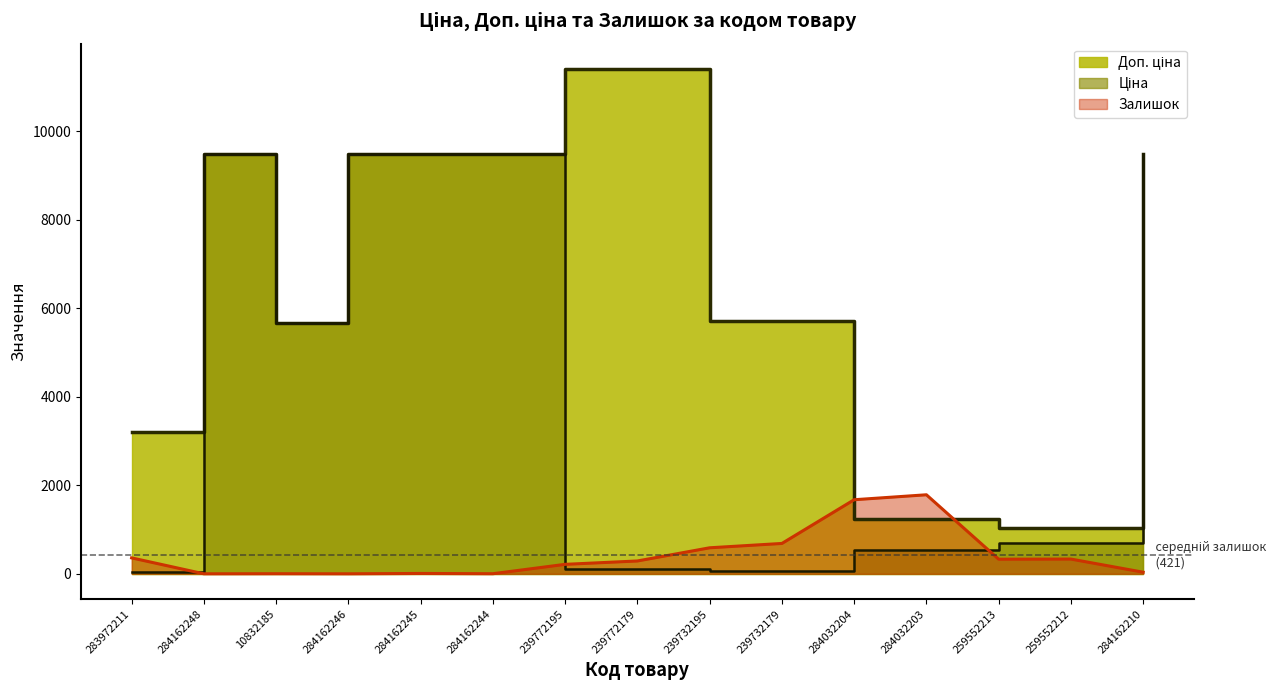

Which series has the largest range (max minus min)?

Доп. ціна